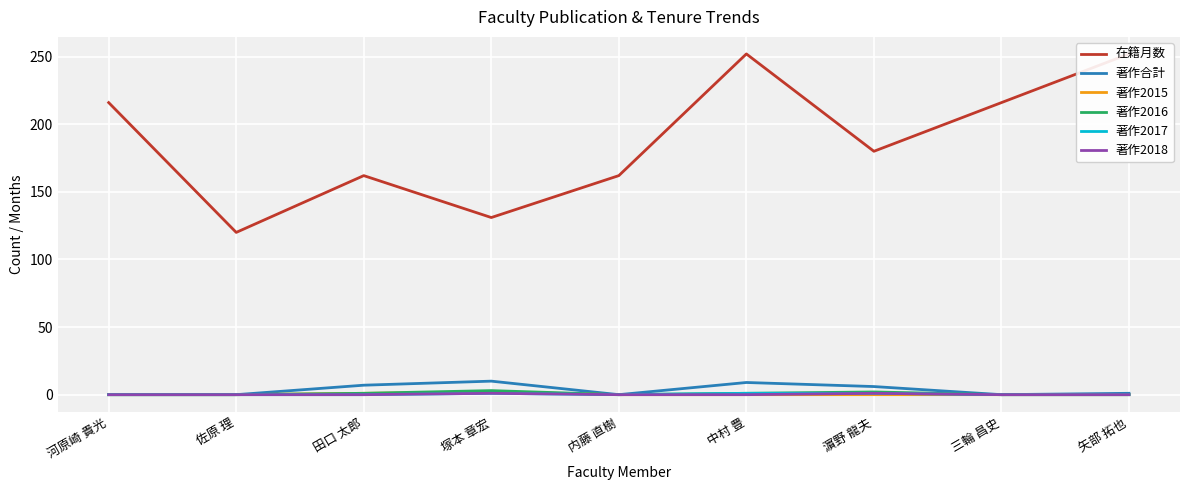

Rank the series at 塚本 章宏 from lowest to highest value.

著作2017, 著作2018, 著作2015, 著作2016, 著作合計, 在籍月数